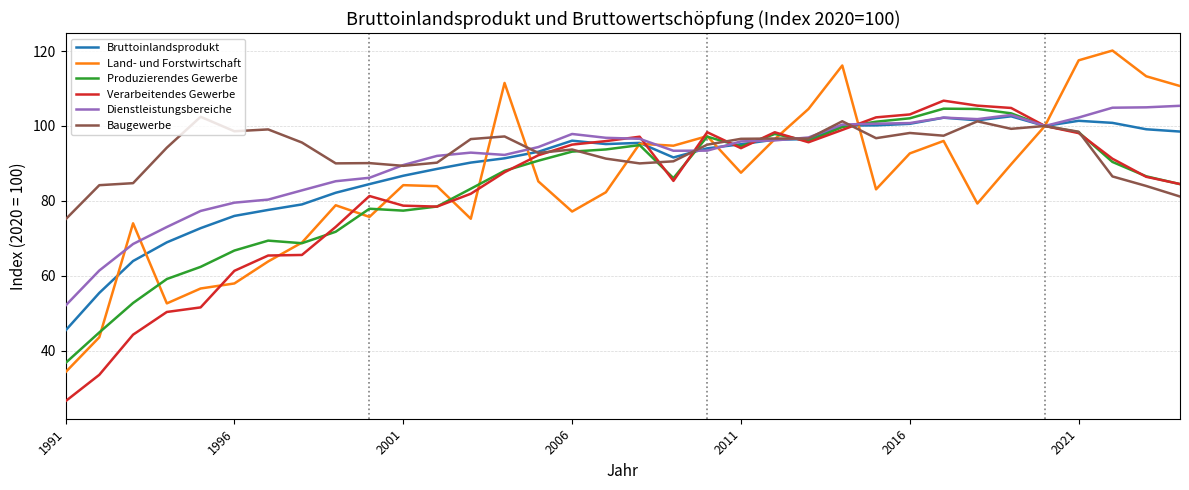

Which series has the widest spread of values?

Land- und Forstwirtschaft